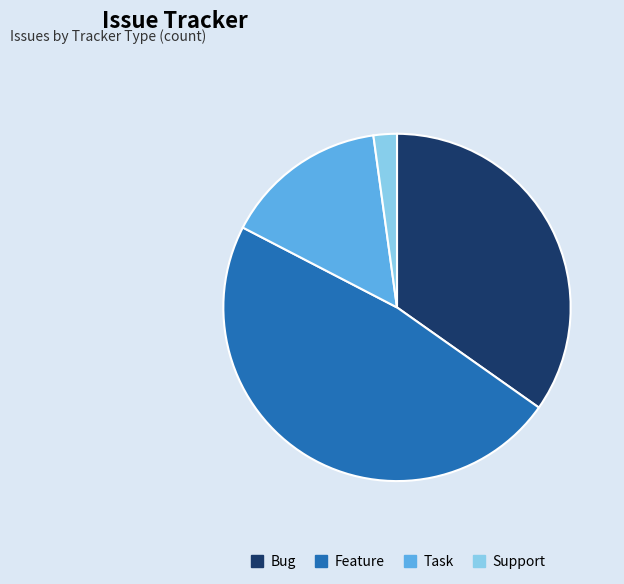

Is Feature the majority of the pie?

No